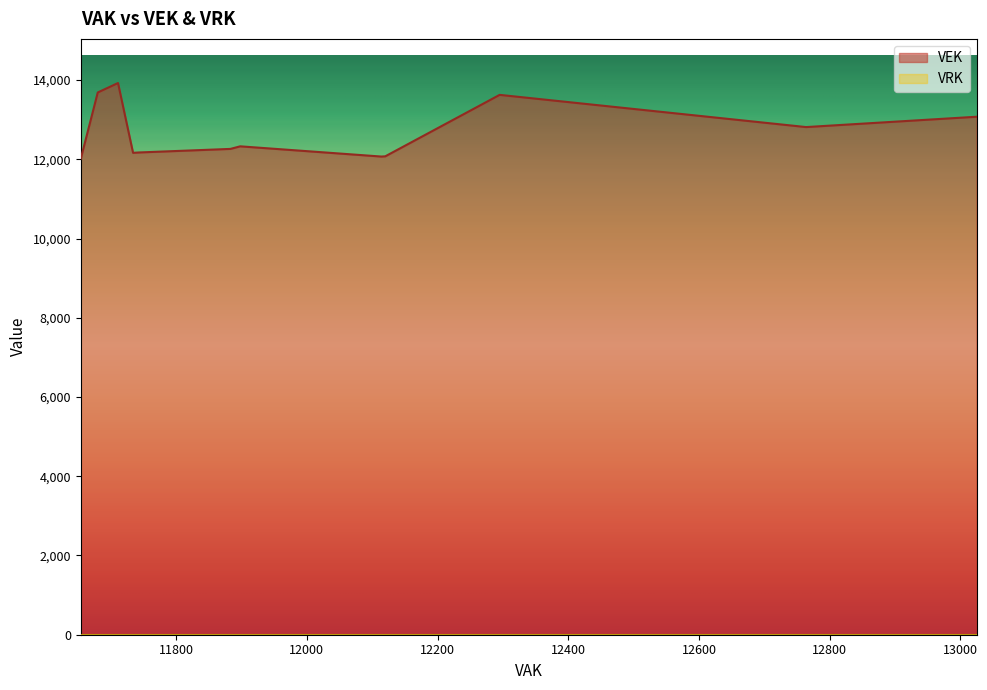

What is the difference between the maximum and minimum values in the VEK series?

1911